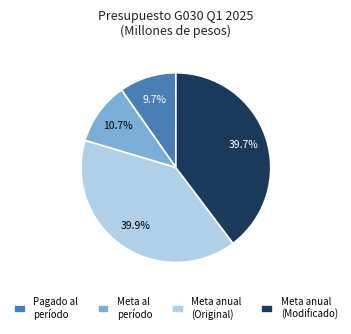

How many segments does this pie chart have?

4